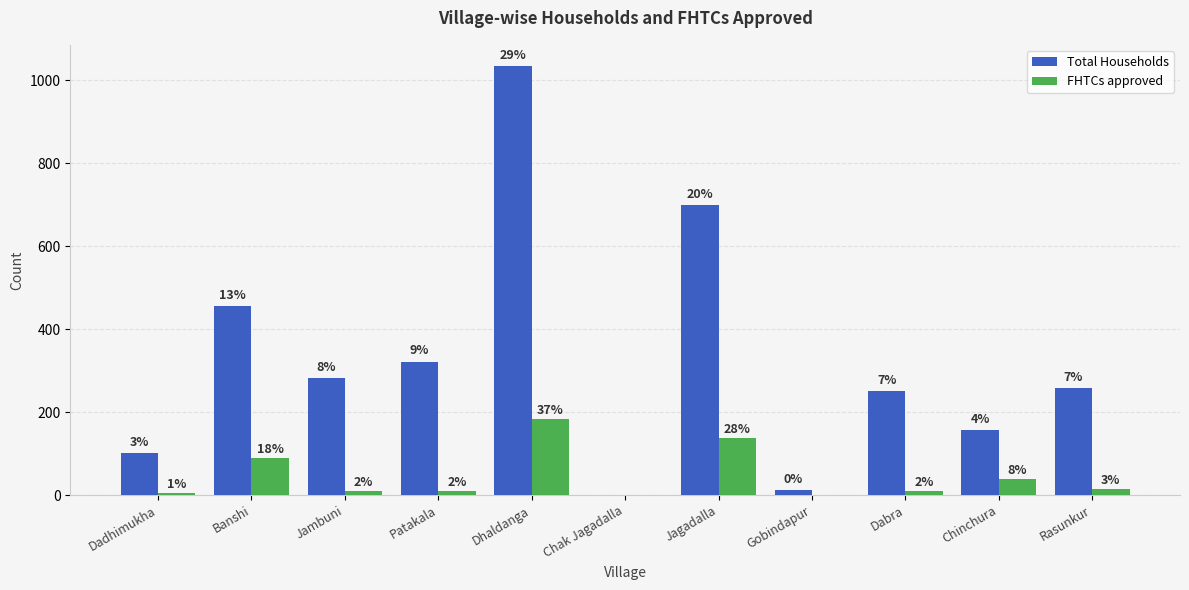

List the labels in order of FHTCs approved value, largest first.

Dhaldanga, Jagadalla, Banshi, Chinchura, Rasunkur, Jambuni, Patakala, Dabra, Dadhimukha, Chak Jagadalla, Gobindapur